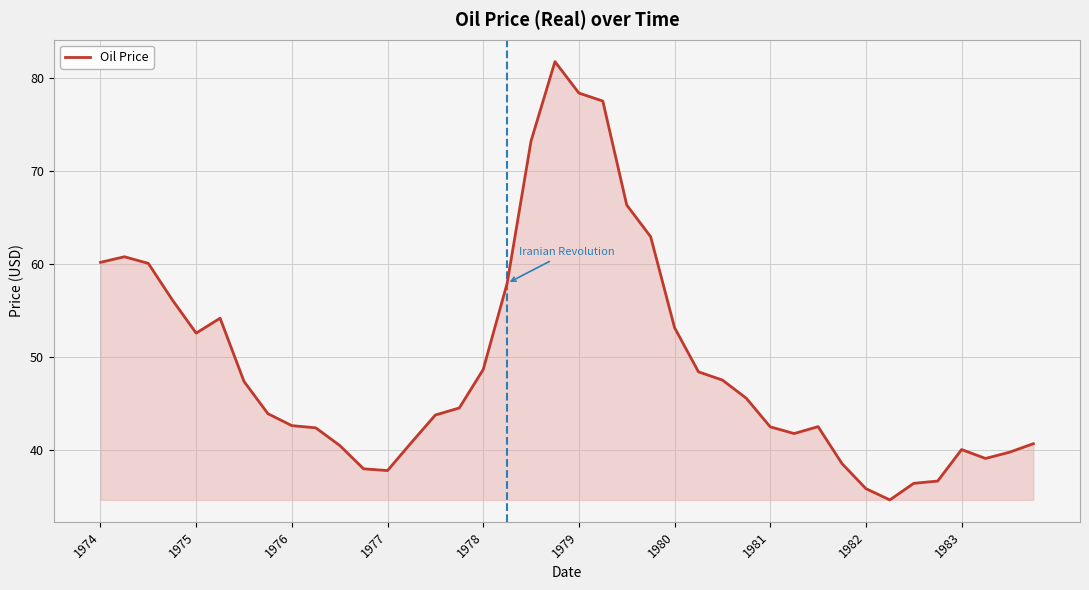

What is the minimum value shown in the chart?

34.6